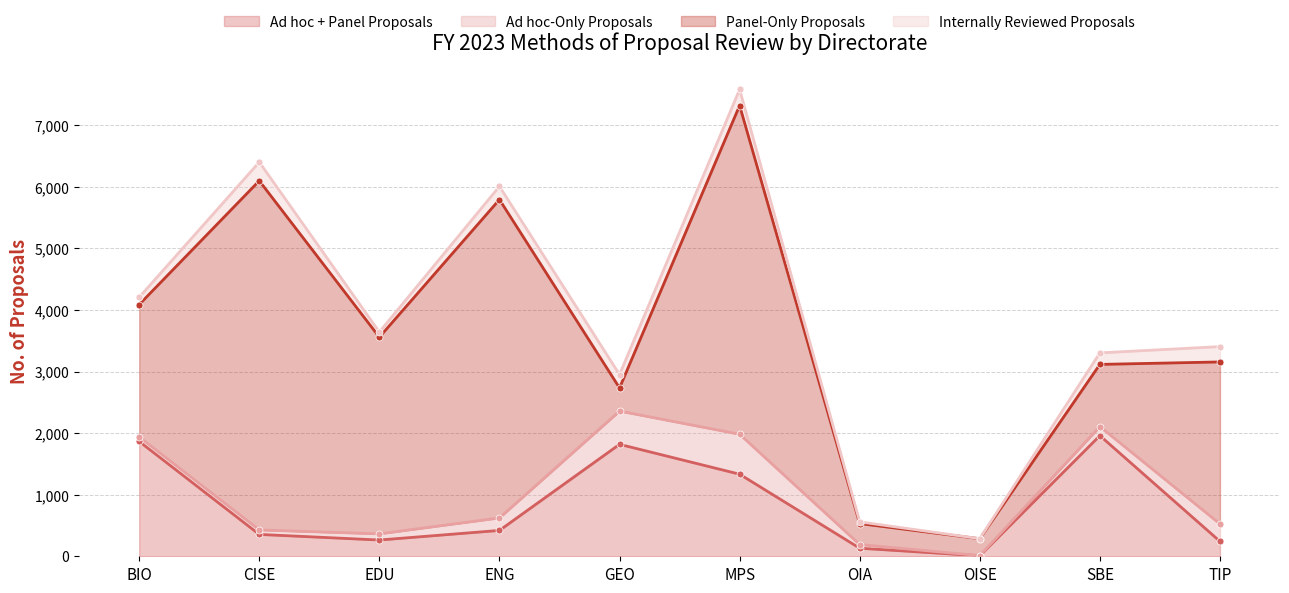

Reading right to left, list all the values displayed in this chart.

Ad hoc + Panel Proposals: 242	1959	8	131	1333	1818	420	264	355	1865
Ad hoc-Only Proposals: 283	147	3	59	649	540	203	100	73	72
Panel-Only Proposals: 2631	1010	274	341	5338	376	5170	3194	5670	2151
Internally Reviewed Proposals: 249	187	1	28	261	217	214	83	303	118